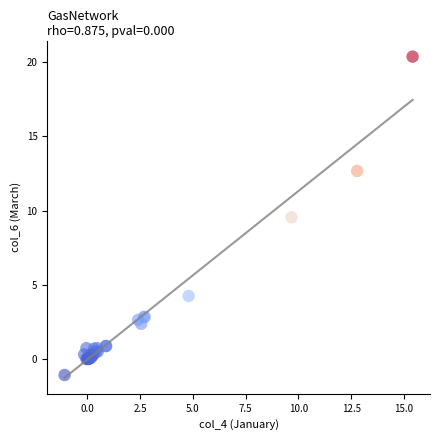

What Y value in the scatter plot is closest to 9?

9.6